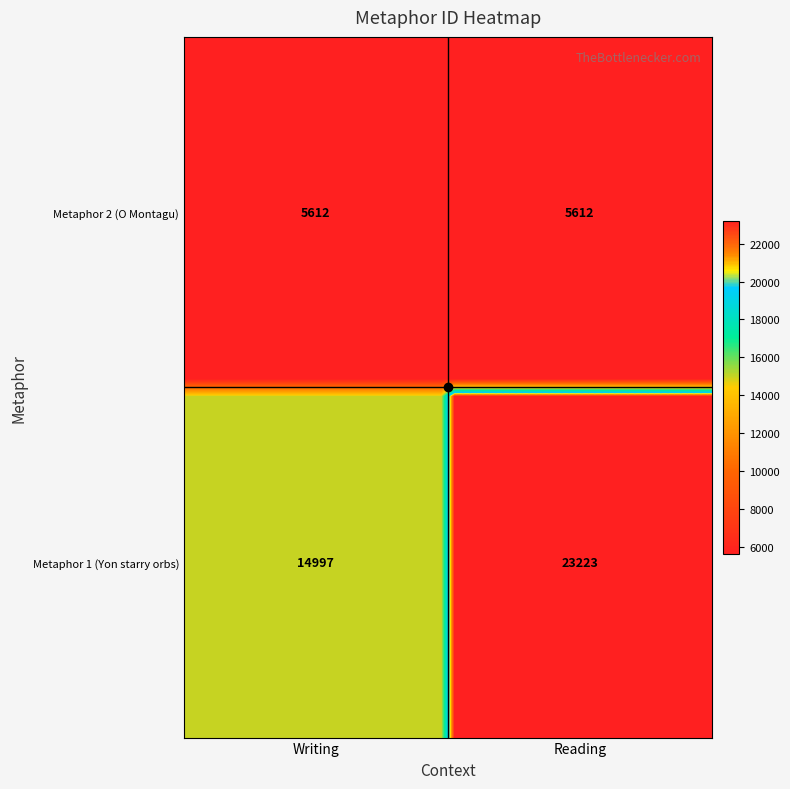

Count the number of categories in the chart.

40